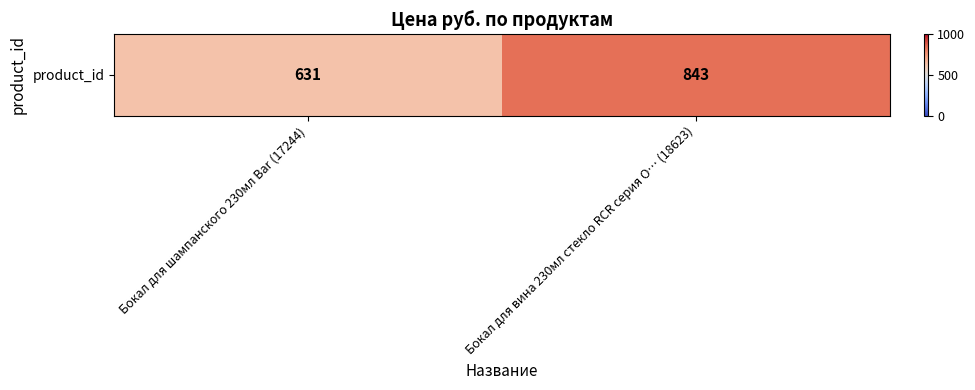

What is the change in value from Бокал для шампанского 230мл Bar (17244) to Бокал для вина 230мл стекло RCR серия O… (18623)?

+212